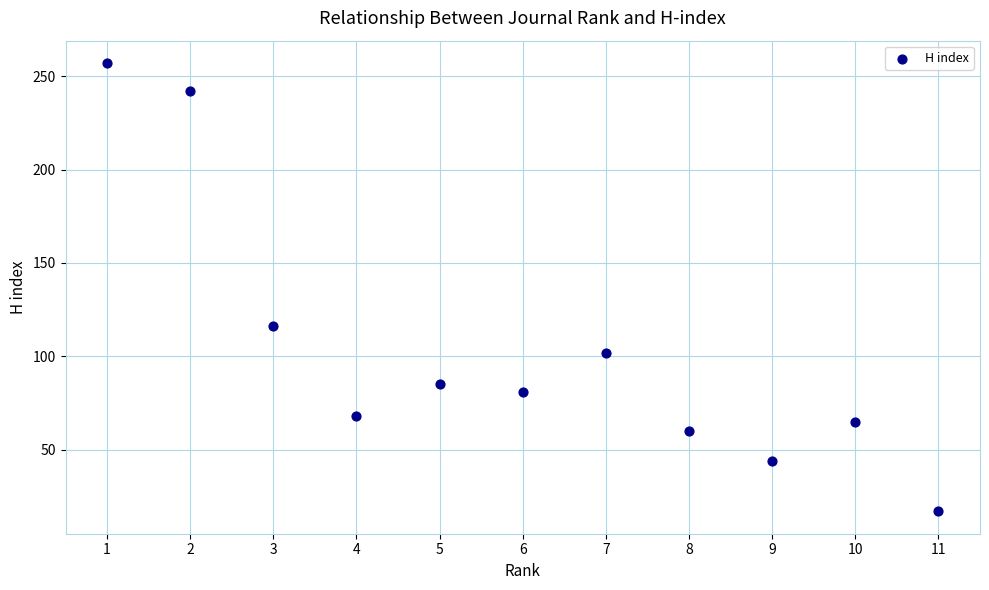

What Y value in the scatter plot is closest to 137?

116